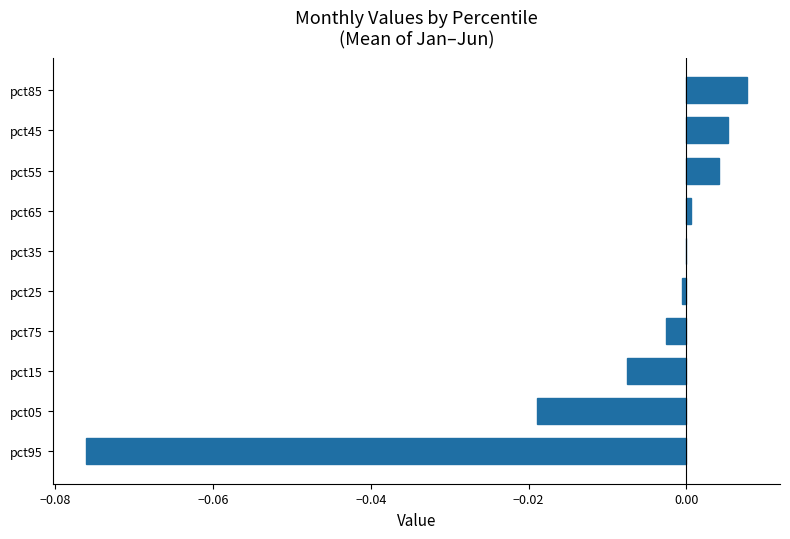

The chart shows a value of -0.0 at pct95. True or false?

False